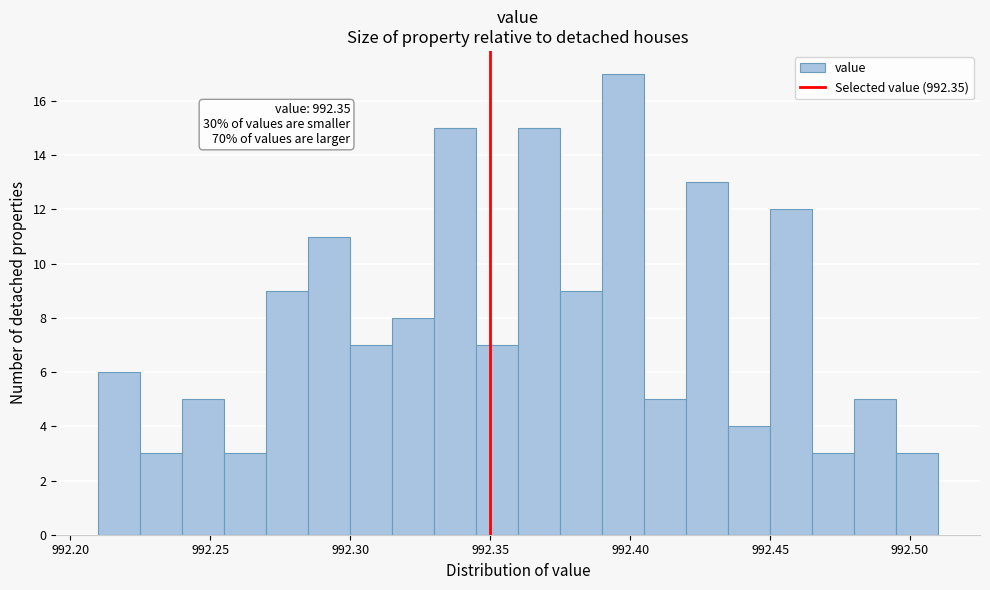

Read against the x-axis, roughly where is the centre of the tallest bar?

992.400